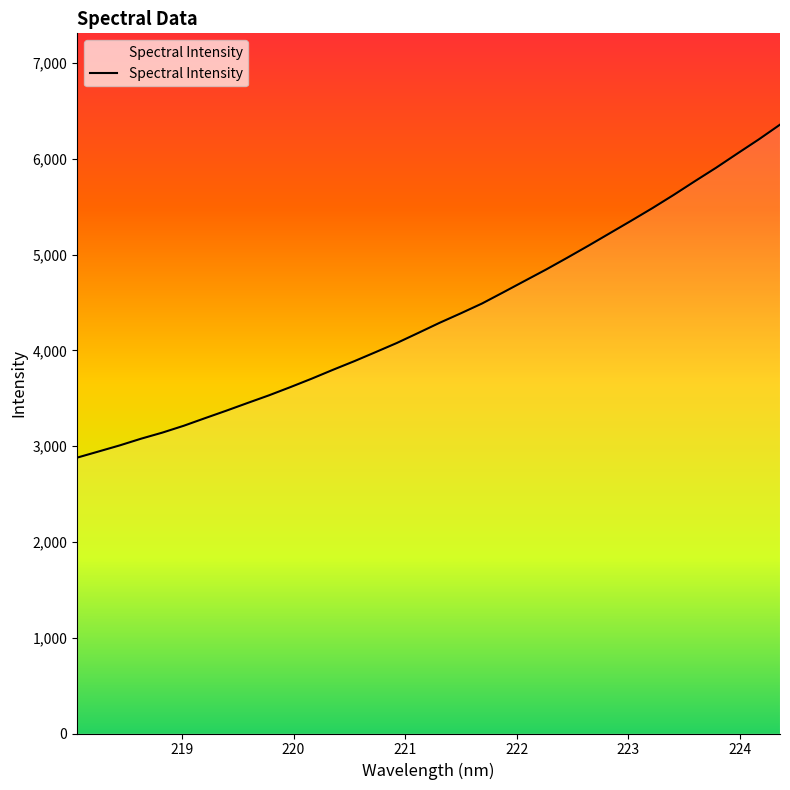

Reading left to right, list all the values displayed in this chart.

2881.0	2944.7	3008.9	3078.8	3142.4	3213.8	3293.2	3371.5	3452.2	3531.7	3617.1	3705.3	3798.1	3888.0	3982.5	4078.3	4182.6	4288.3	4387.8	4490.6	4607.7	4726.3	4844.4	4968.2	5094.7	5224.3	5354.0	5486.1	5624.2	5767.9	5908.8	6057.1	6203.7	6358.2